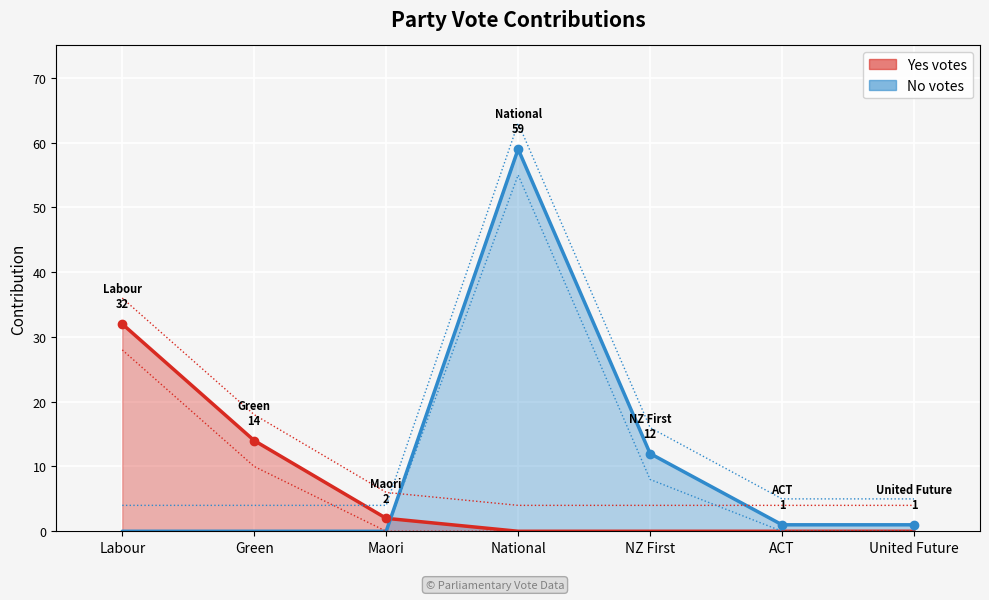

Count the number of data series in this chart.

2